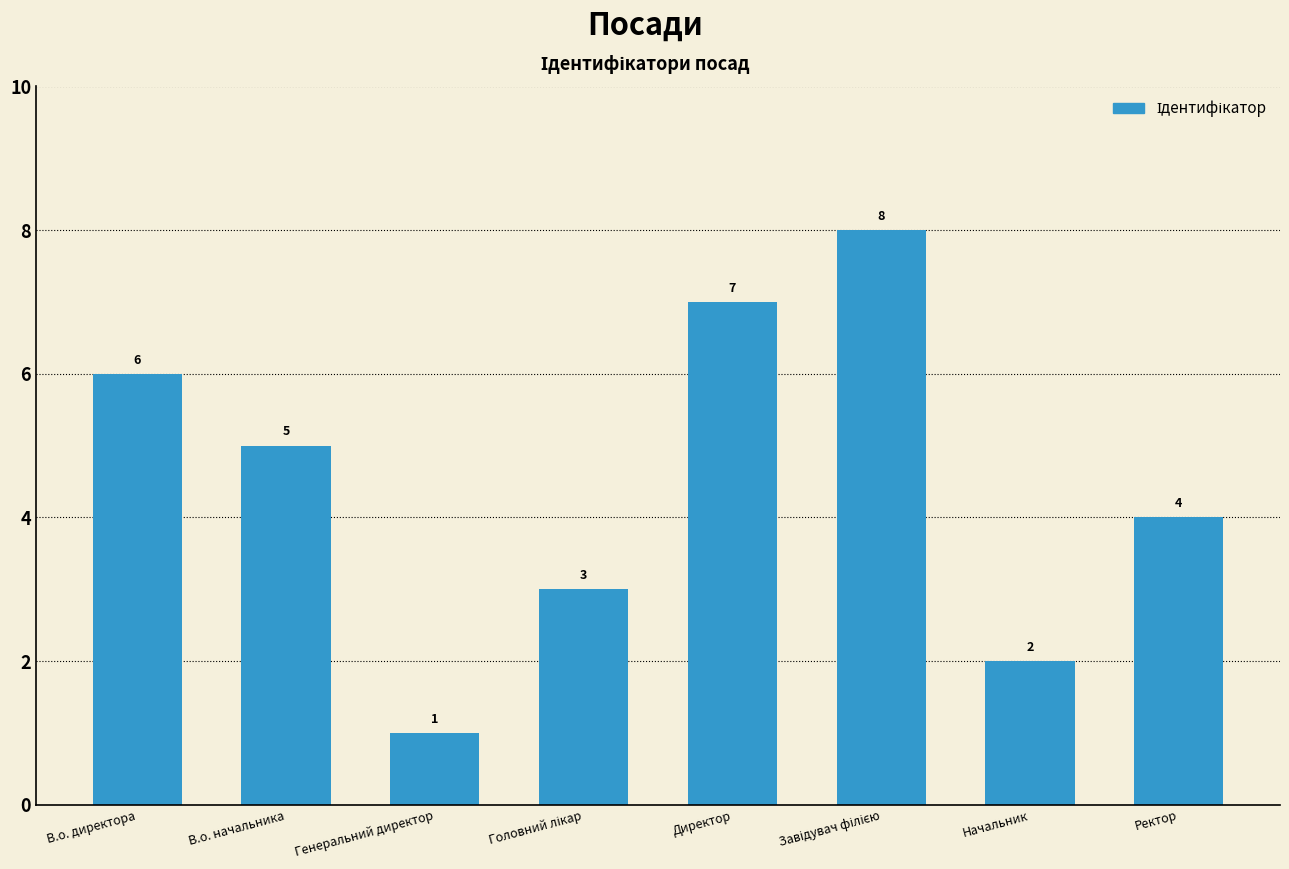

What is the value of the 1st bar from the left?

6